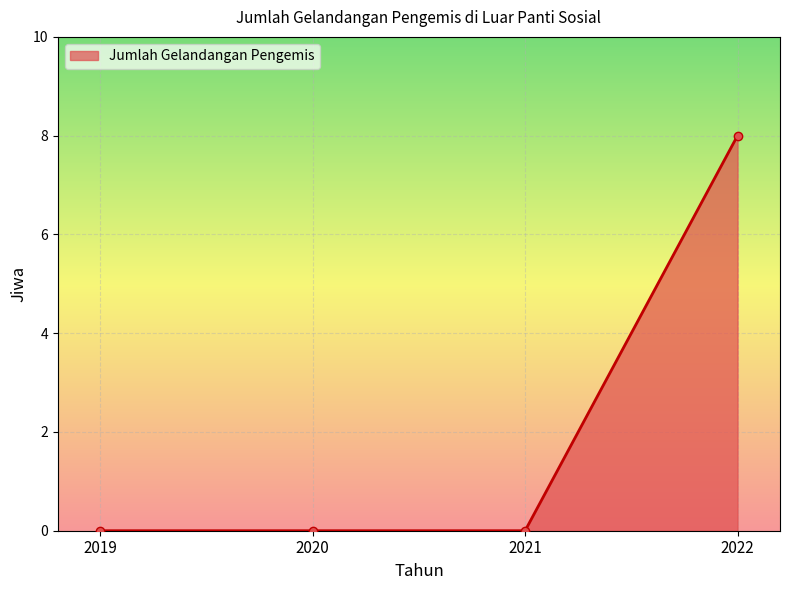

True or false: the data shows -4 at 2019.

False